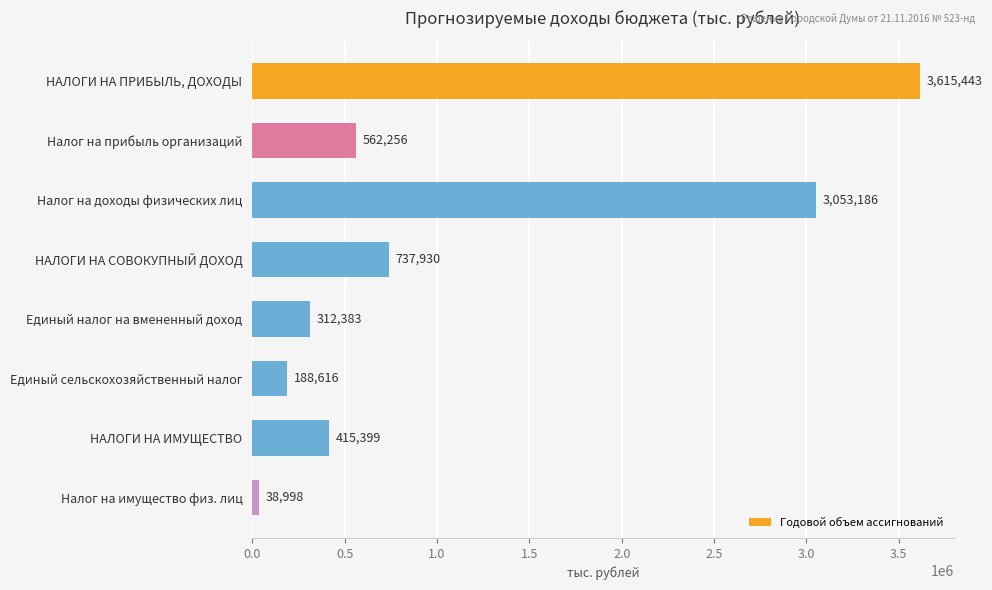

How many bars are there in total?

8